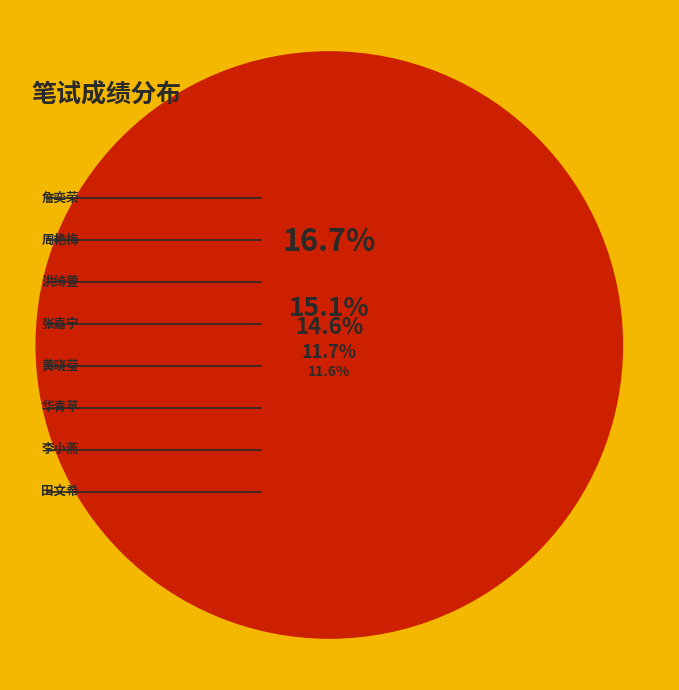

Is there any slice that represents more than half of the pie?

No